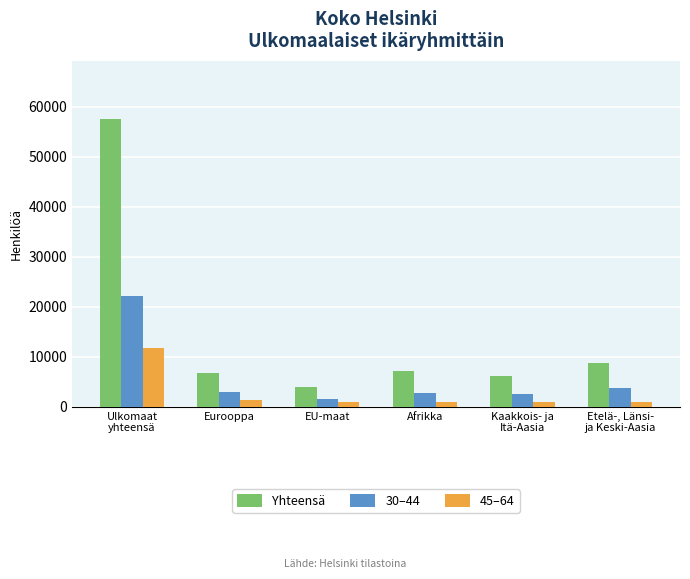

How many bars are there in each group?

3